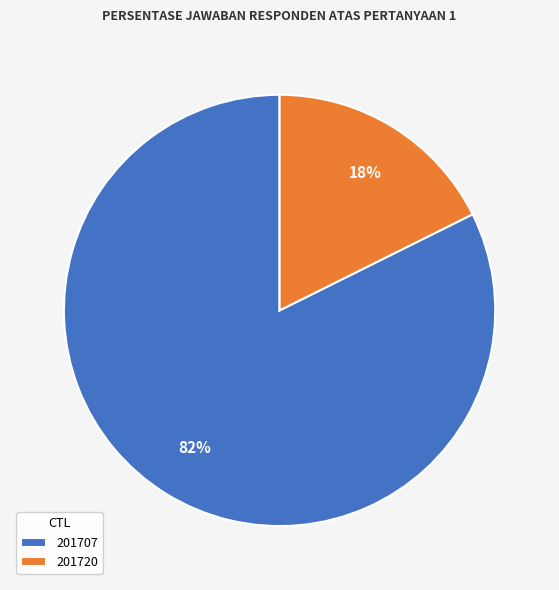

To the nearest percent, what is the combined percentage of 201720 and 201707?

100%